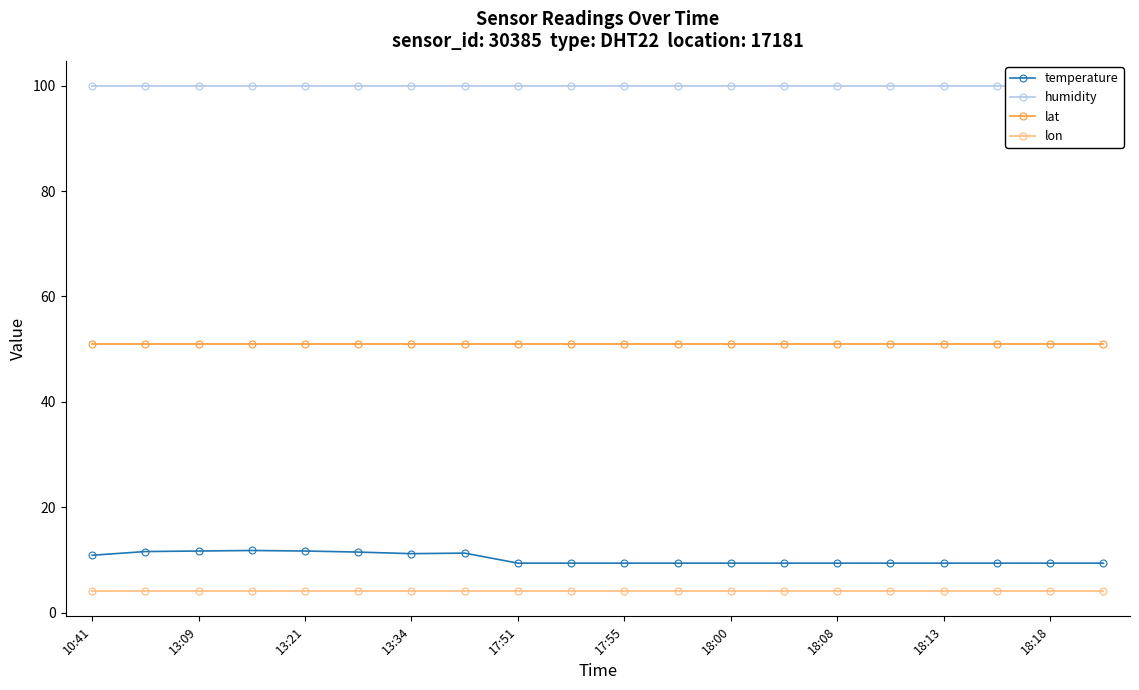

Does the chart display data point markers on the line(s)?

Yes